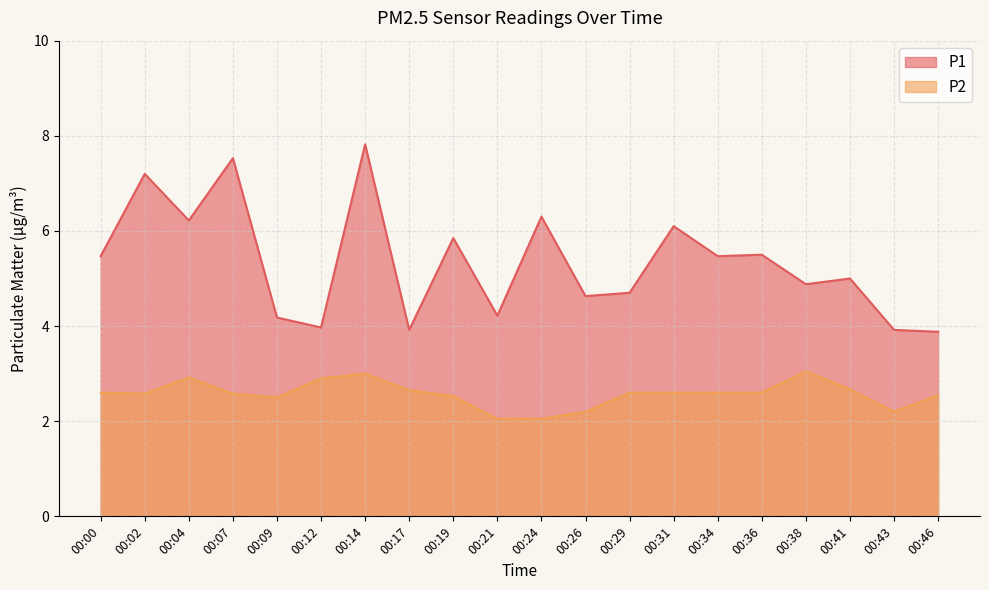

Reading left to right, transcribe all the data shown in this chart.

P1: 5.5	7.2	6.2	7.5	4.2	4.0	7.8	3.9	5.8	4.2	6.3	4.6	4.7	6.1	5.5	5.5	4.9	5.0	3.9	3.9
P2: 2.6	2.6	2.9	2.6	2.5	2.9	3.0	2.6	2.5	2.0	2.0	2.2	2.6	2.6	2.6	2.6	3.0	2.7	2.2	2.5